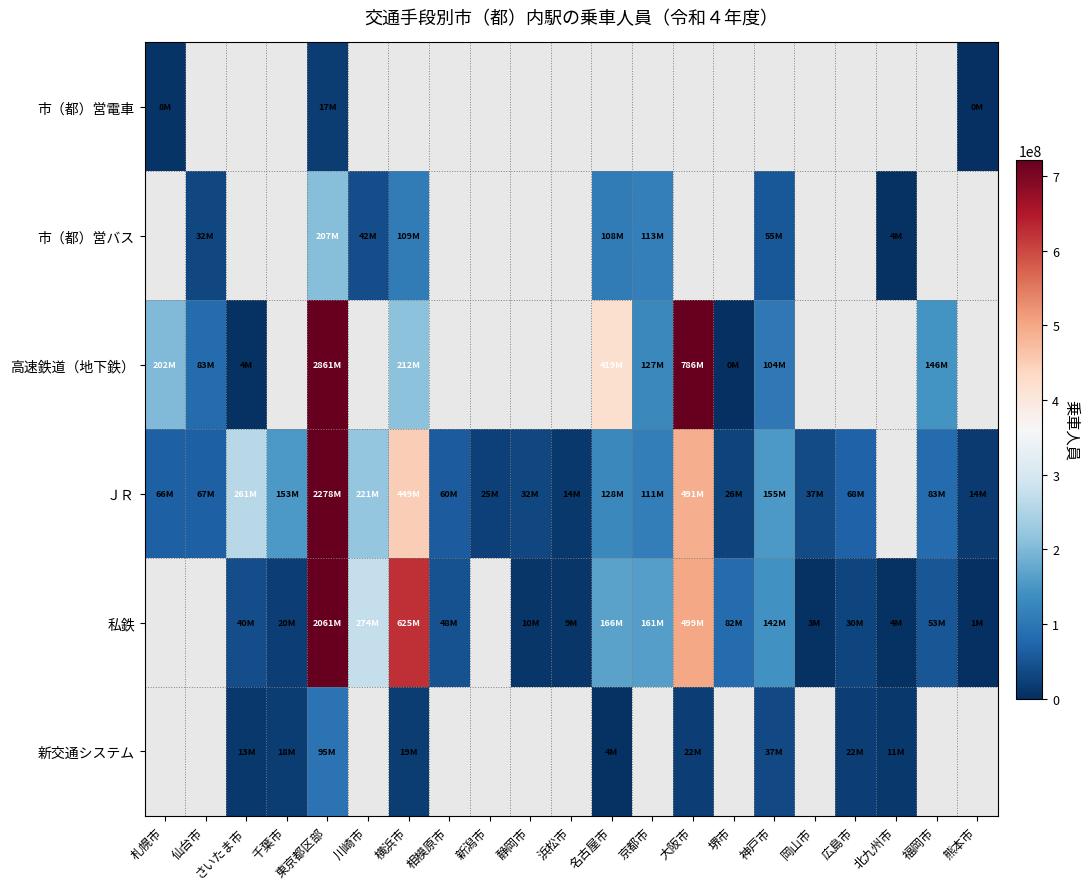

True or false: 私鉄 has a value of 255873980.7 at 京都市.

False